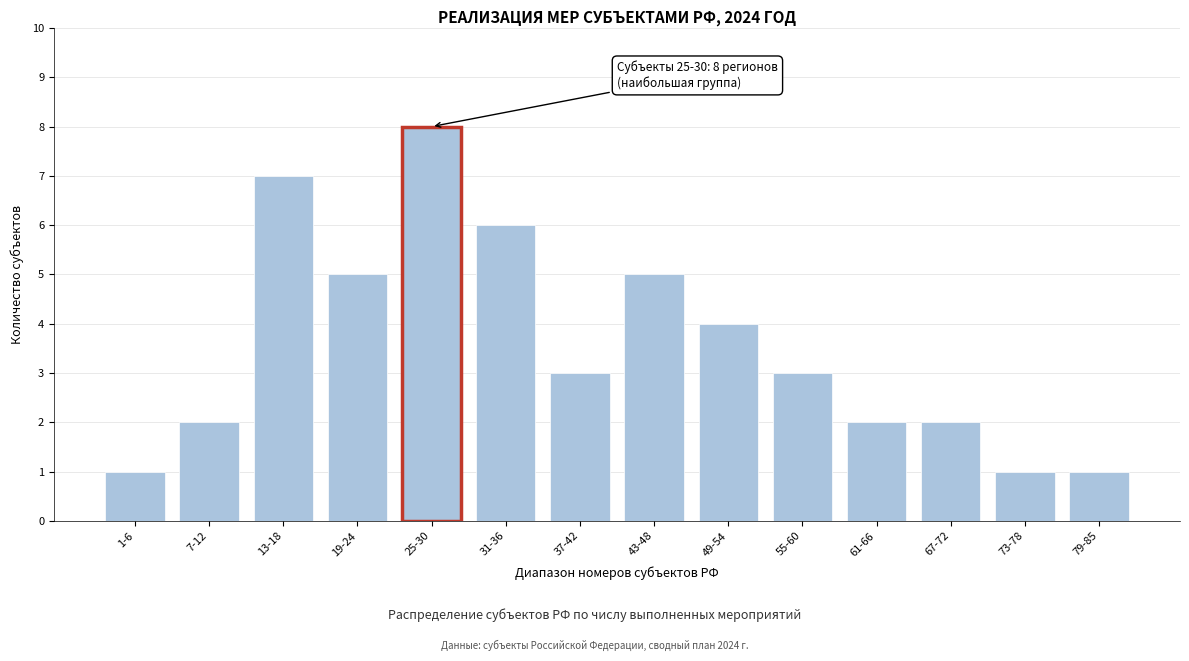

Reading left to right, list all the values displayed in this chart.

1	2	7	5	8	6	3	5	4	3	2	2	1	1